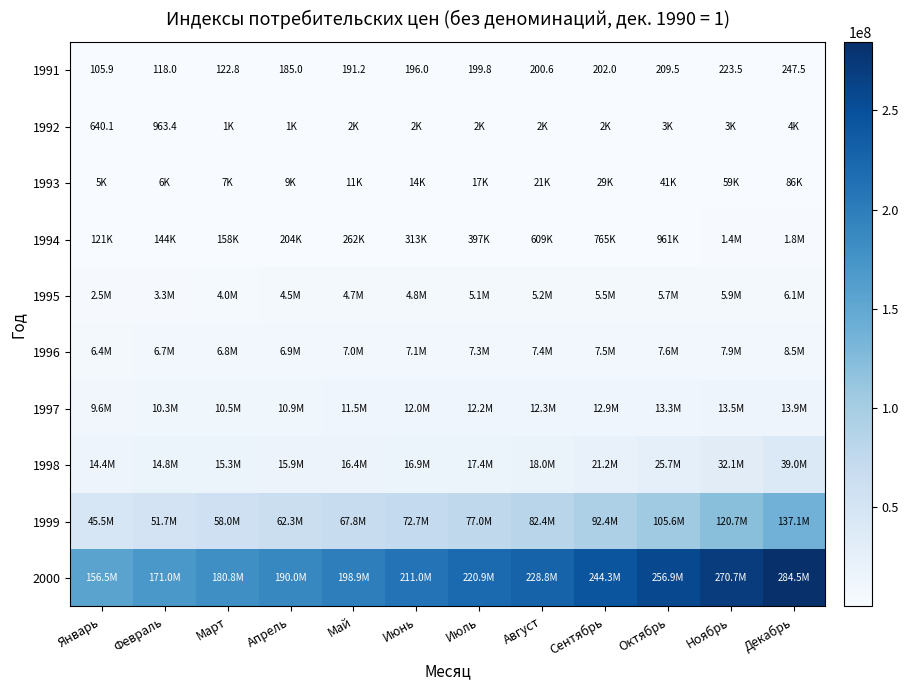

What is the maximum value for 1991?

247.5